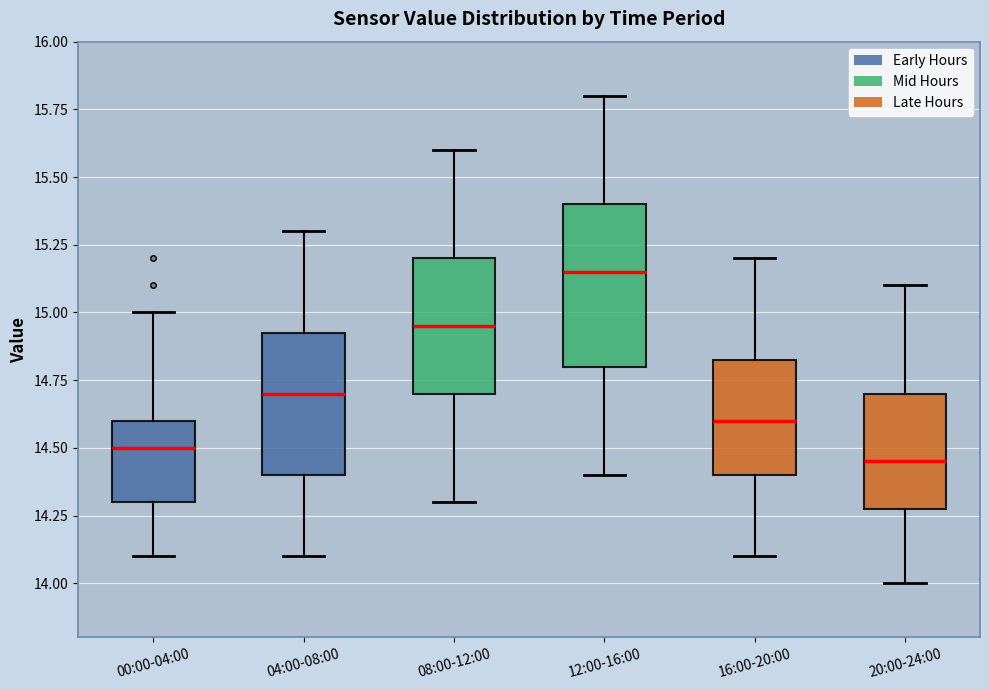

Which box has the highest median line?

12:00-16:00